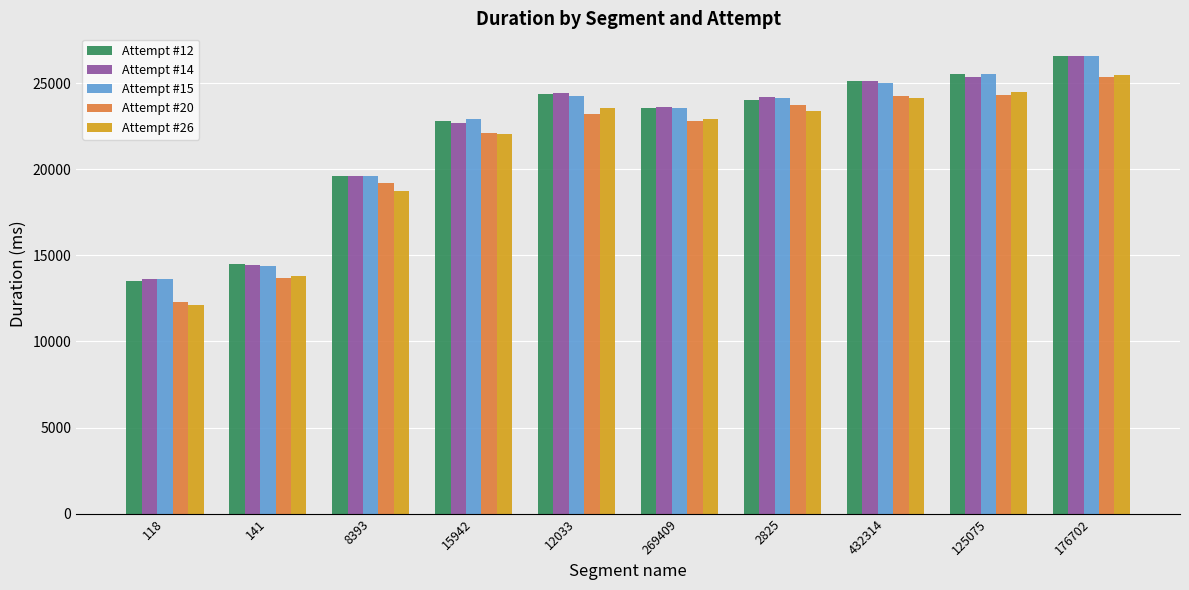

What are all the series names shown in the legend?

Attempt #12, Attempt #14, Attempt #15, Attempt #20, Attempt #26